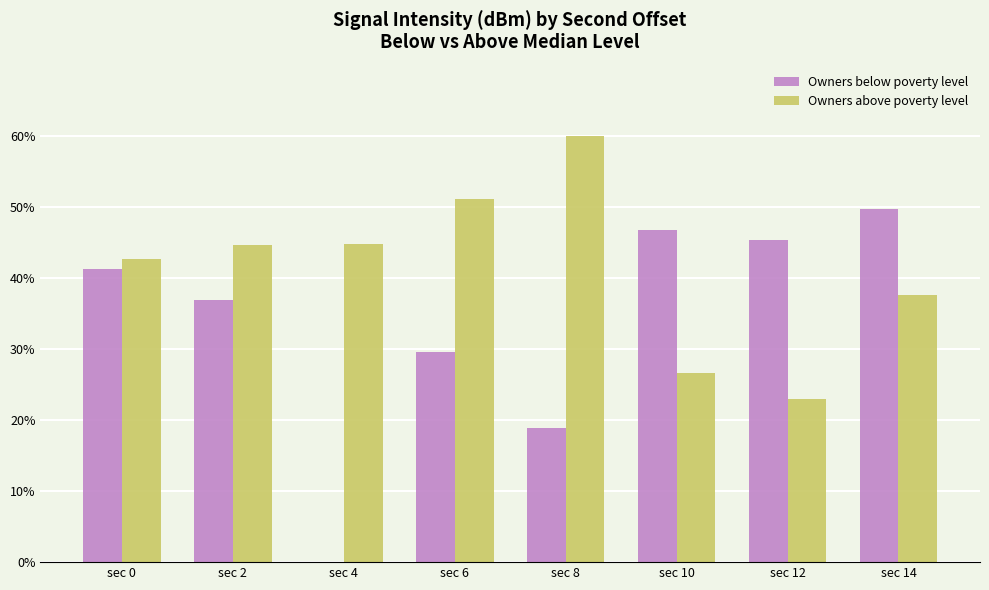

What is the sum of the Owners above poverty level values at sec 14 and sec 12?

60.5